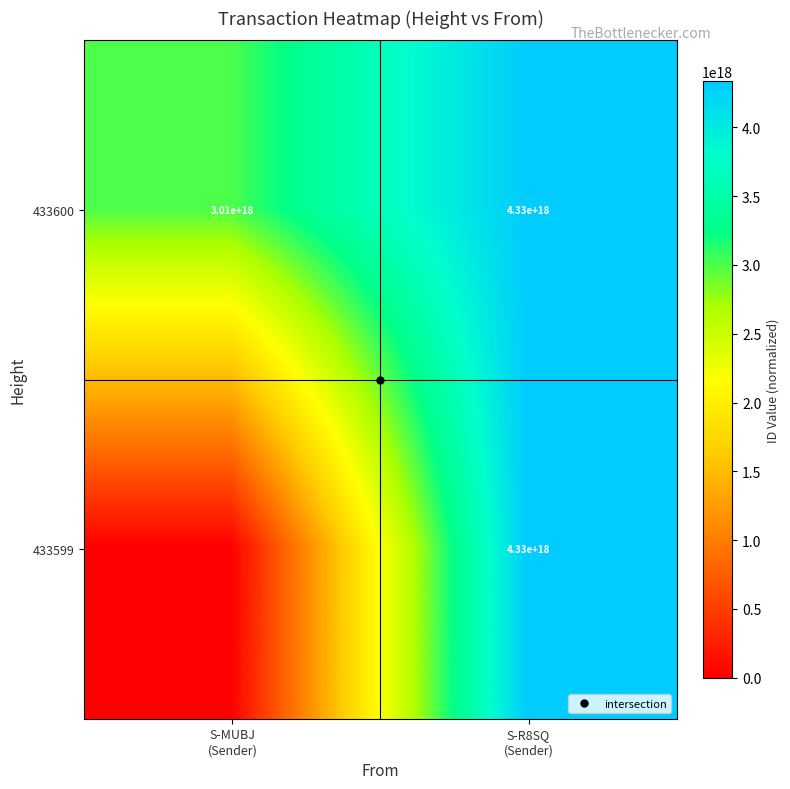

At which category is the sum across all series the highest?

S-R8SQ
(Sender)